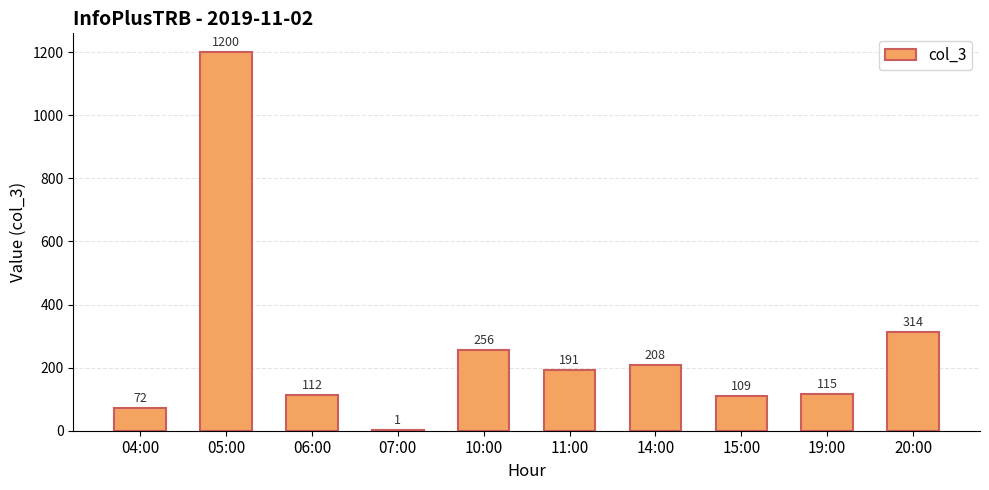

At which label is the value closest to 600?

20:00